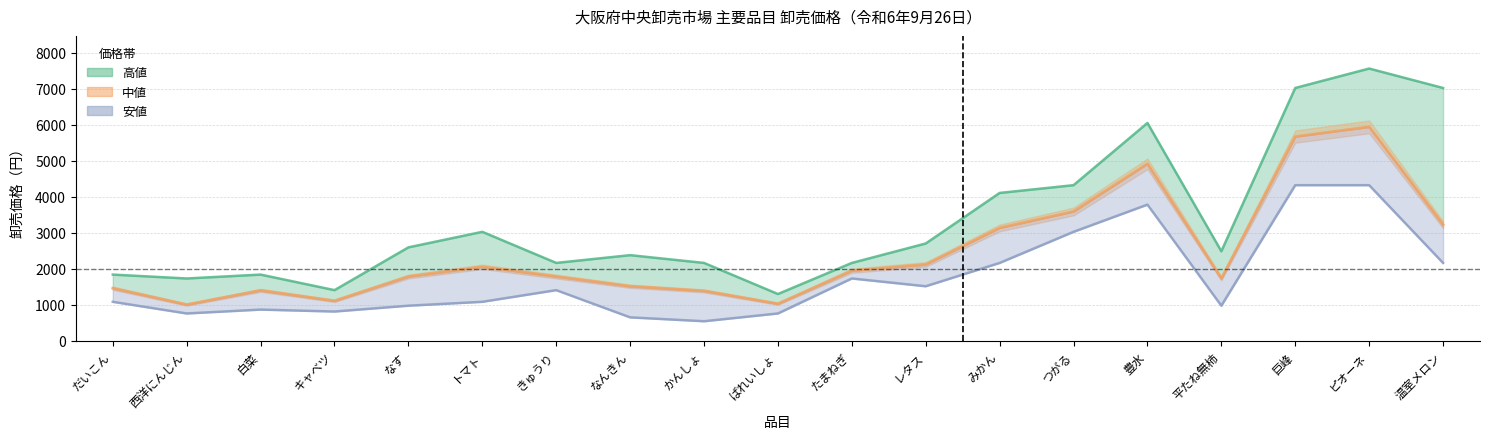

What is the difference between the second highest and minimum values in the 高値 series?

5724